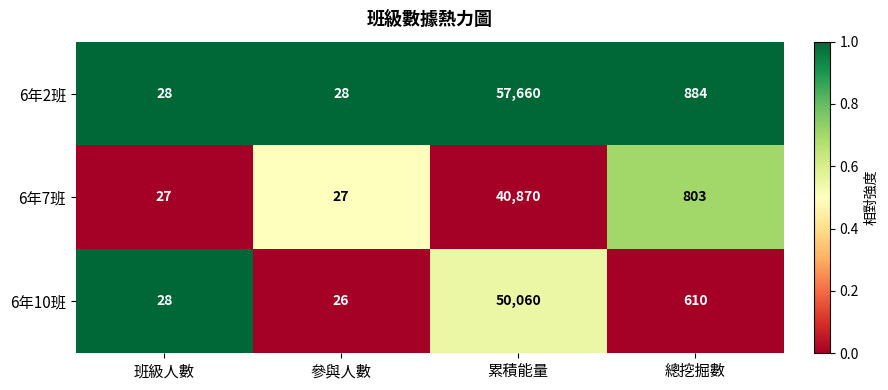

Between 班級人數 and 參與人數, which series saw the biggest shift?

6年10班